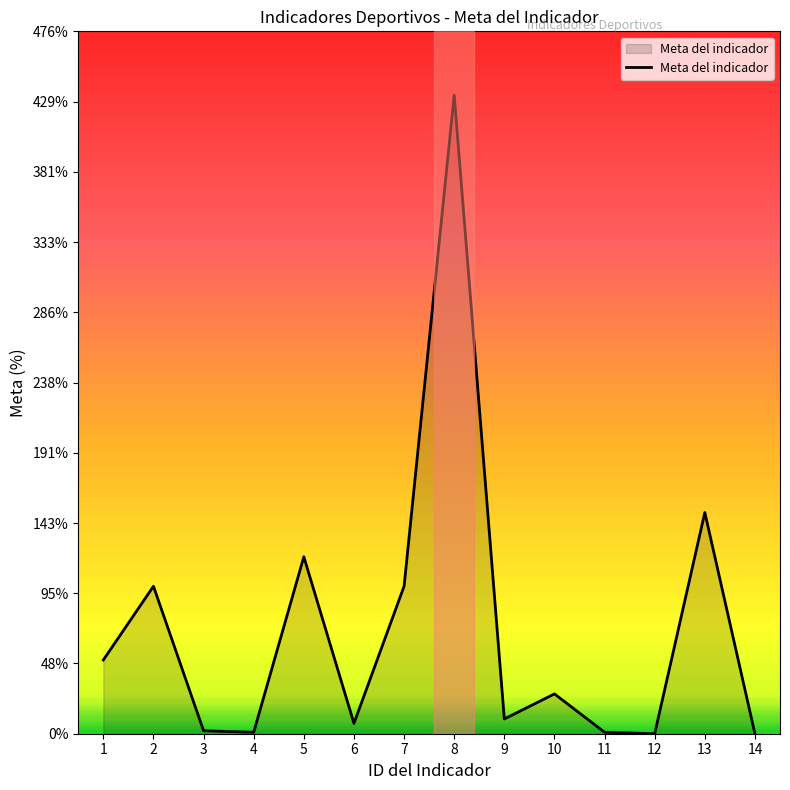

What is the greatest value displayed?

433